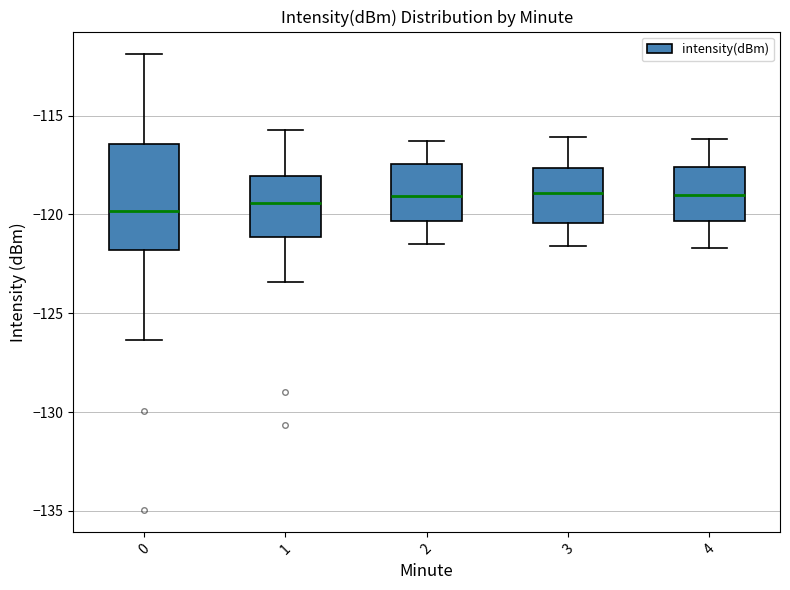

Reading left to right, read every box against the y-axis: the position of its median line, the range the box covers, and the ends of its whiskers. The values are not printed on the chart, so give them approximately, as read against the axis.

0: median -120.0, box -122.0 to -116.5, whiskers -126.5 to -112.0
1: median -119.5, box -121.0 to -118.0, whiskers -123.5 to -115.5
2: median -119.0, box -120.5 to -117.5, whiskers -121.5 to -116.5
3: median -119.0, box -120.5 to -117.5, whiskers -121.5 to -116.0
4: median -119.0, box -120.5 to -117.5, whiskers -121.5 to -116.0